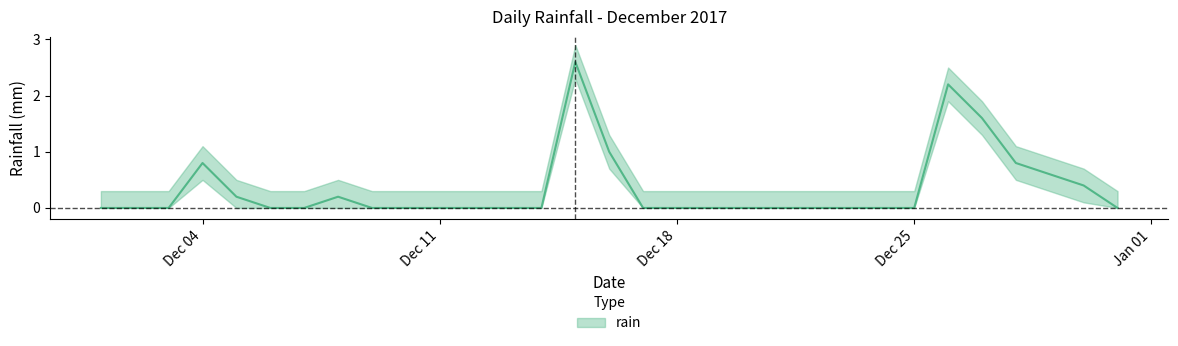

How many lines are shown in the chart?

1